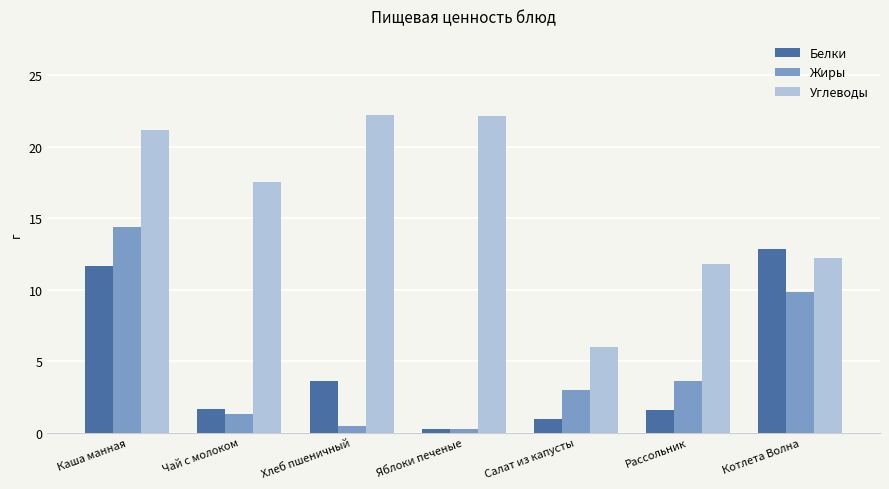

How many bars are there in total?

21